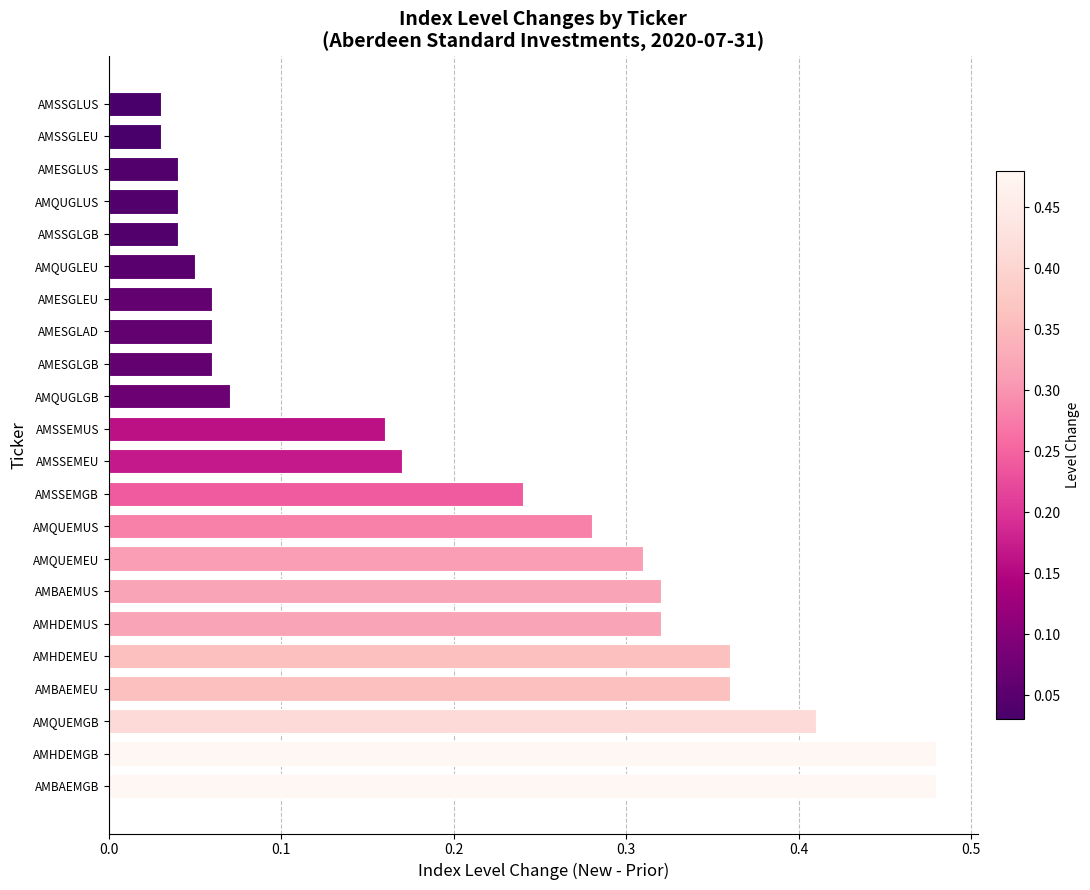

Between AMSSGLGB and AMSSEMGB, which is larger?

AMSSEMGB